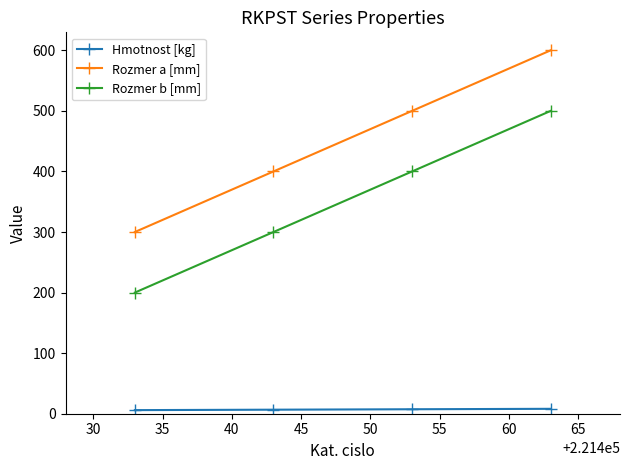

What is the greatest value displayed?

600.0